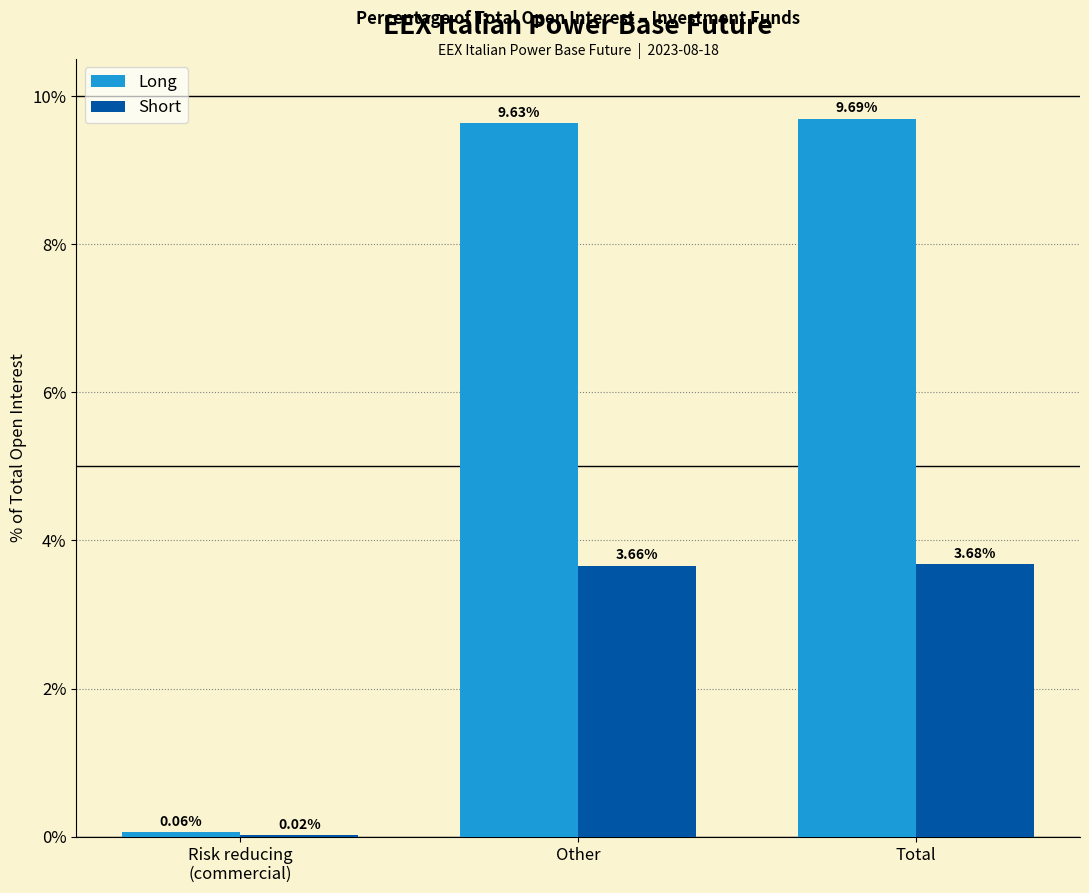

At which label does Long first exceed 9?

Other